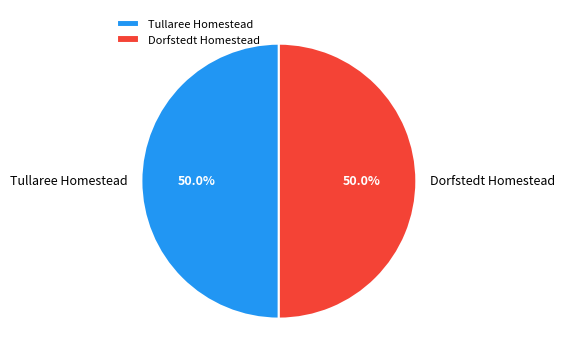

To the nearest percent, what percentage of the pie is Dorfstedt Homestead?

50%